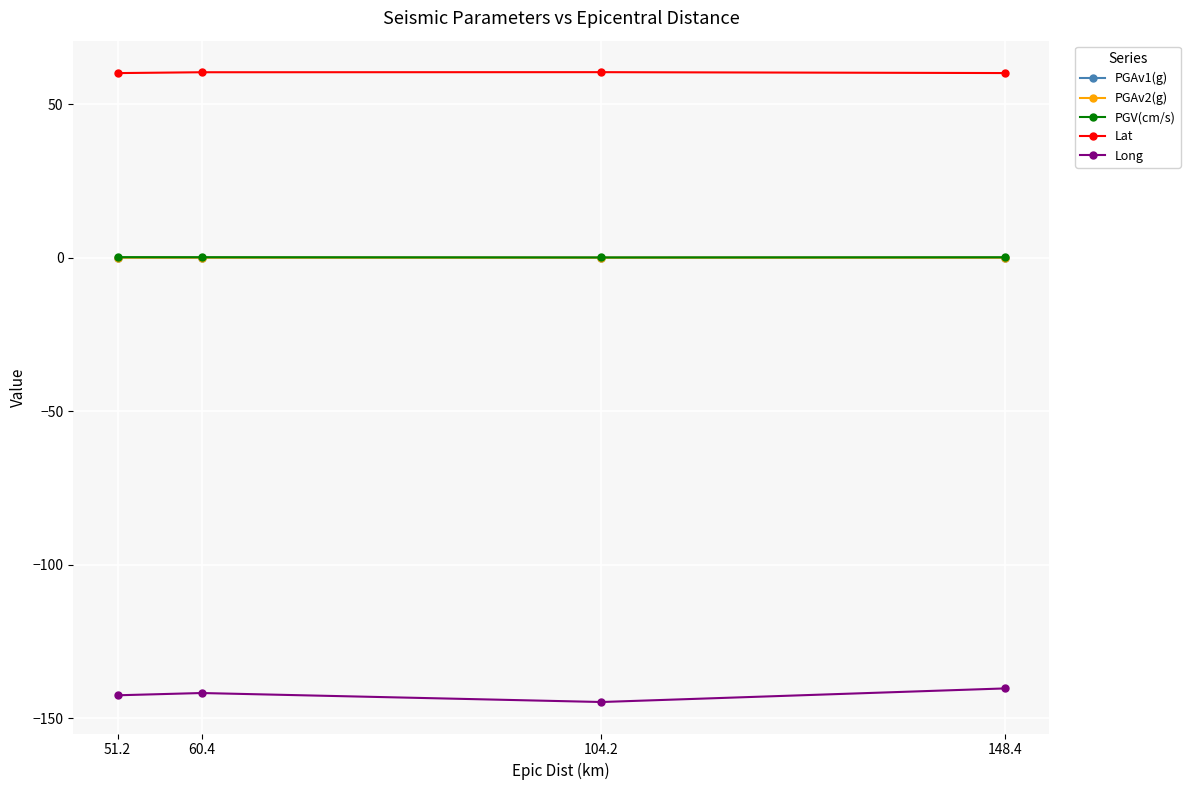

Does the chart have visible grid lines?

Yes